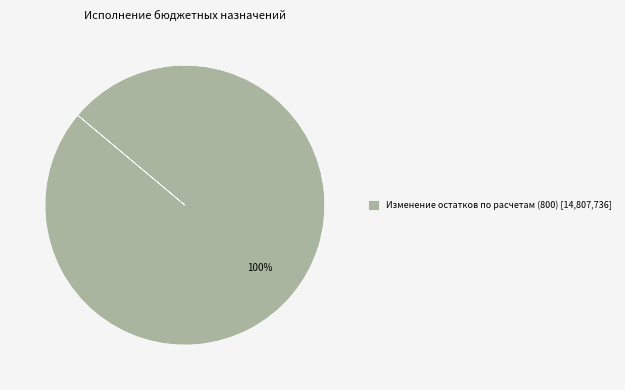

Which category accounts for the majority?

Изменение остатков по расчетам (800) [14,807,736]